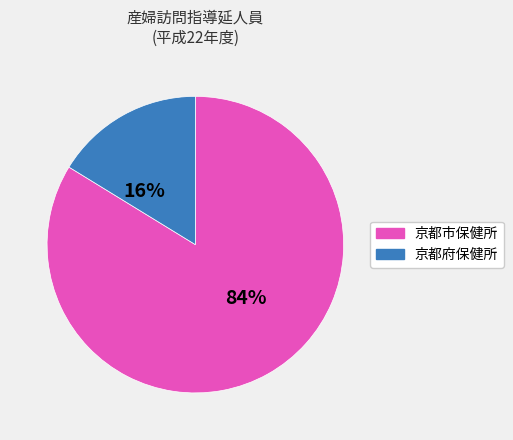

To the nearest percent, what is the difference between the largest and smallest slice percentages?

68%